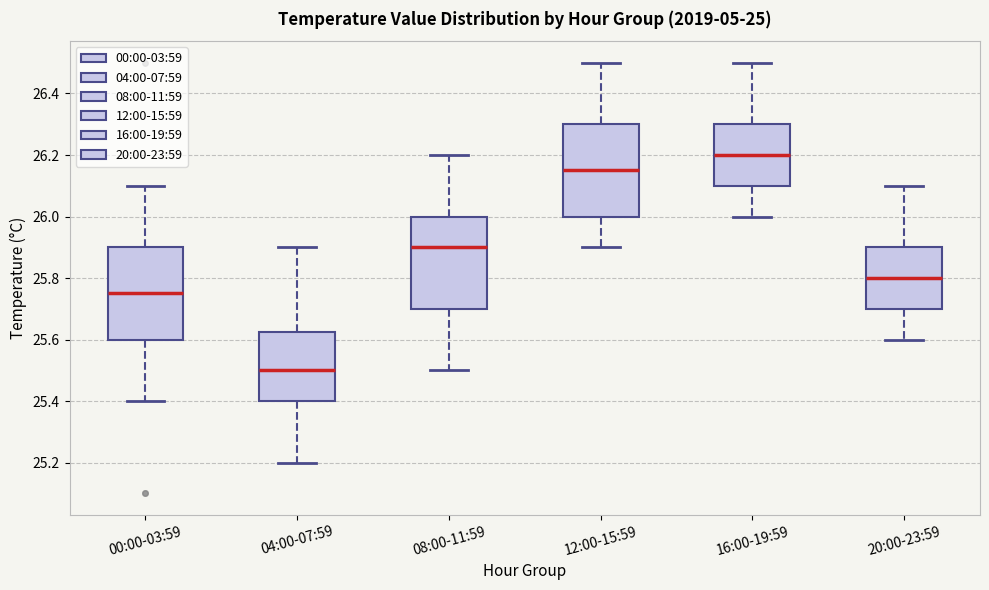

Reading left to right, read every box against the y-axis: the position of its median line, the range the box covers, and the ends of its whiskers. The values are not printed on the chart, so give them approximately, as read against the axis.

00:00-03:59: median 25.76, box 25.60 to 25.90, whiskers 25.40 to 26.10
04:00-07:59: median 25.50, box 25.40 to 25.62, whiskers 25.20 to 25.90
08:00-11:59: median 25.90, box 25.70 to 26.00, whiskers 25.50 to 26.20
12:00-15:59: median 26.16, box 26.00 to 26.30, whiskers 25.90 to 26.50
16:00-19:59: median 26.20, box 26.10 to 26.30, whiskers 26.00 to 26.50
20:00-23:59: median 25.80, box 25.70 to 25.90, whiskers 25.60 to 26.10